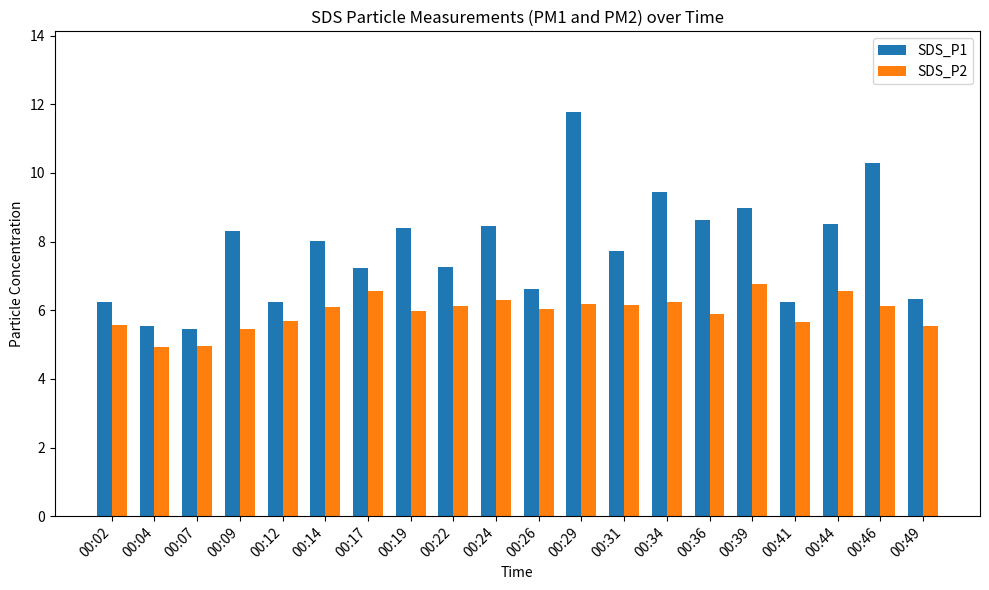

The value of SDS_P1 at 00:22 is 11.4. True or false?

False